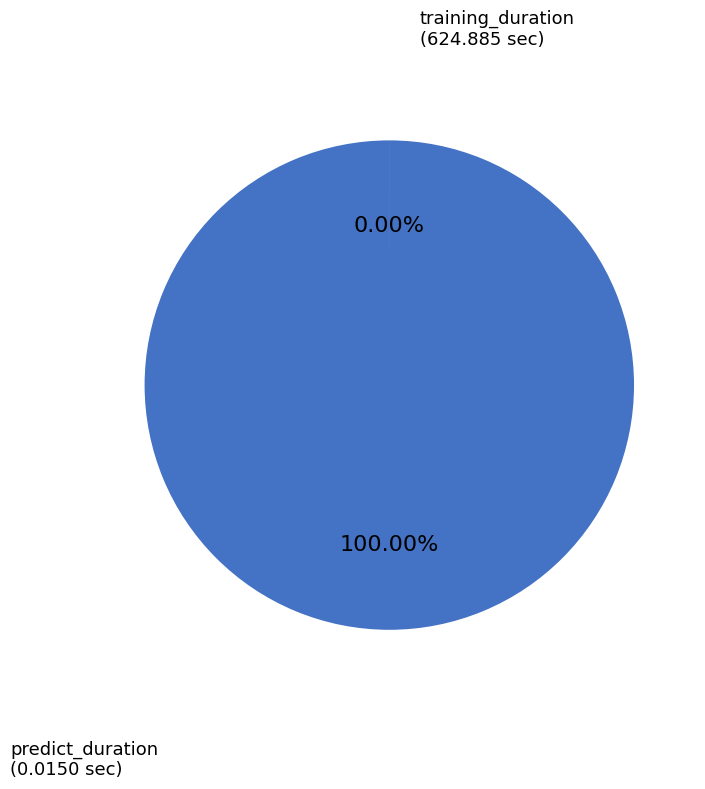

Does predict_duration account for over 50% of the chart?

No